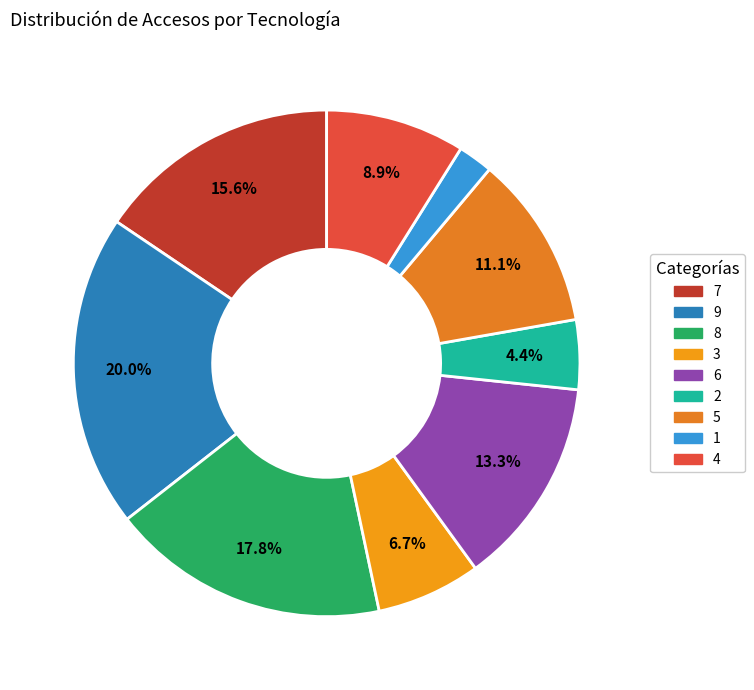

Which slice is the largest?

9